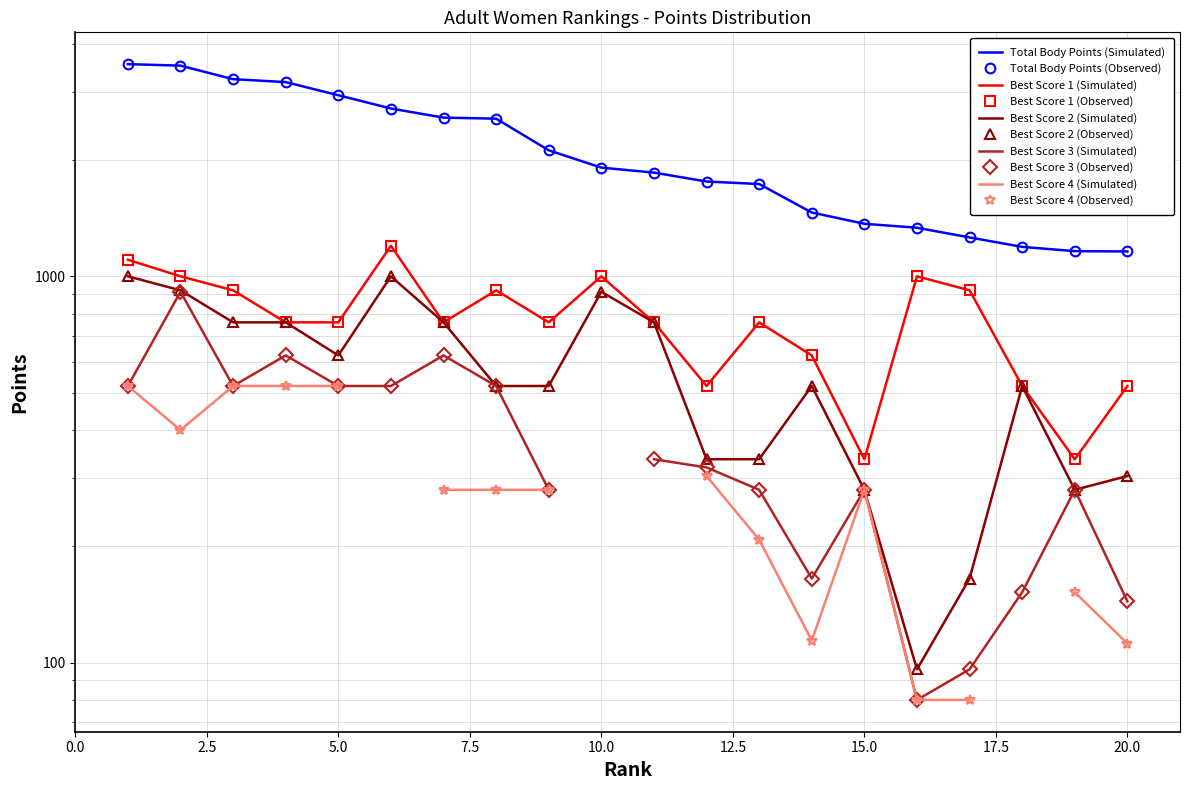

What is the value of the Score1 point at the 18th from the left?

520